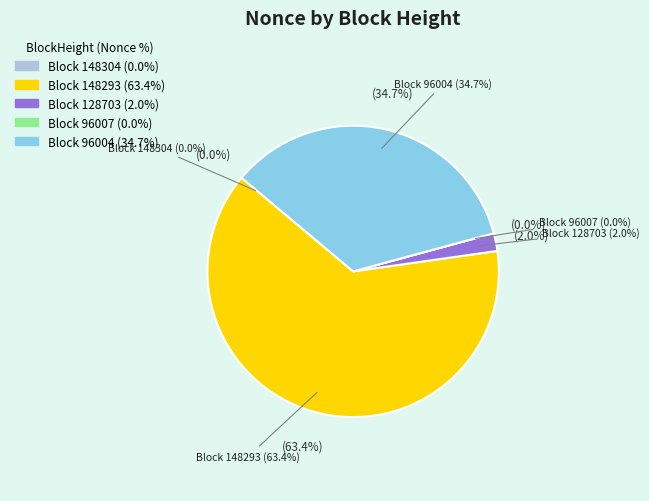

How many slices are in this pie chart?

5